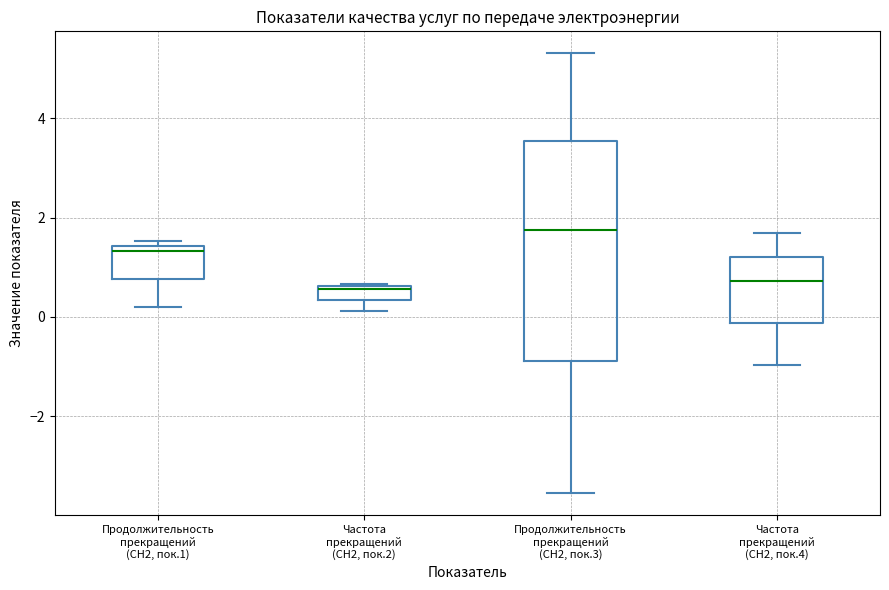

Which box's median line is the highest?

Продолжительность прекращений (СН2, пок.3)